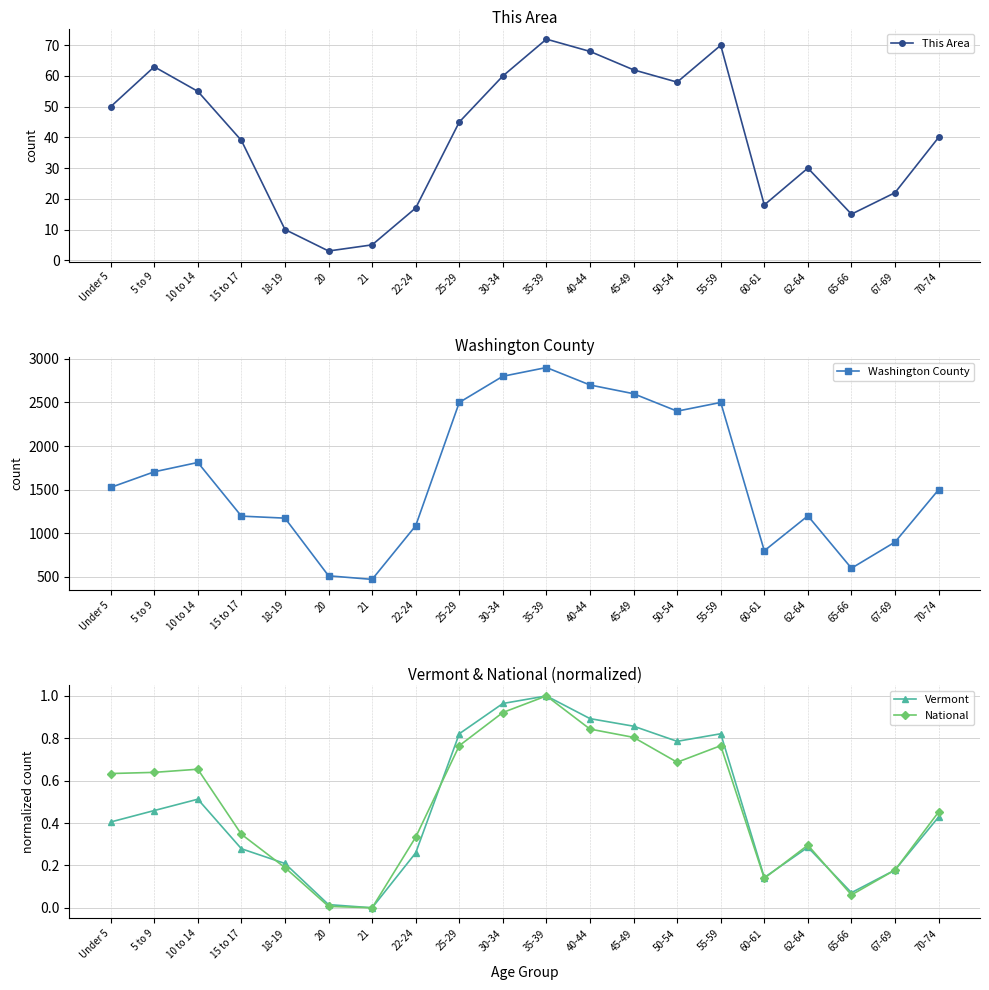

What is the spread (max minus min) of values at Under 5?

1525.6